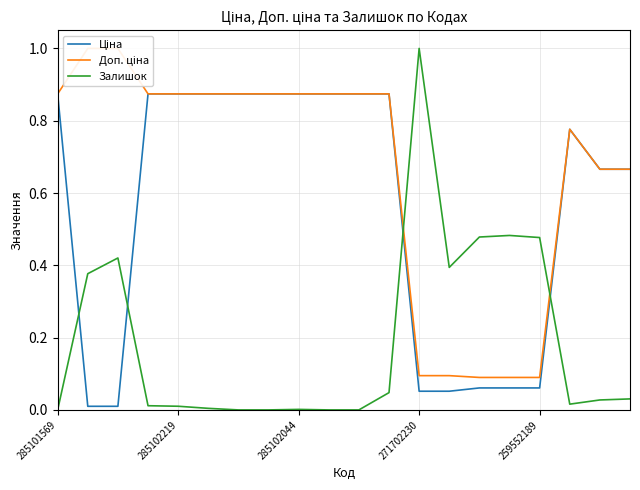

What is the maximum value for Залишок?

1.0